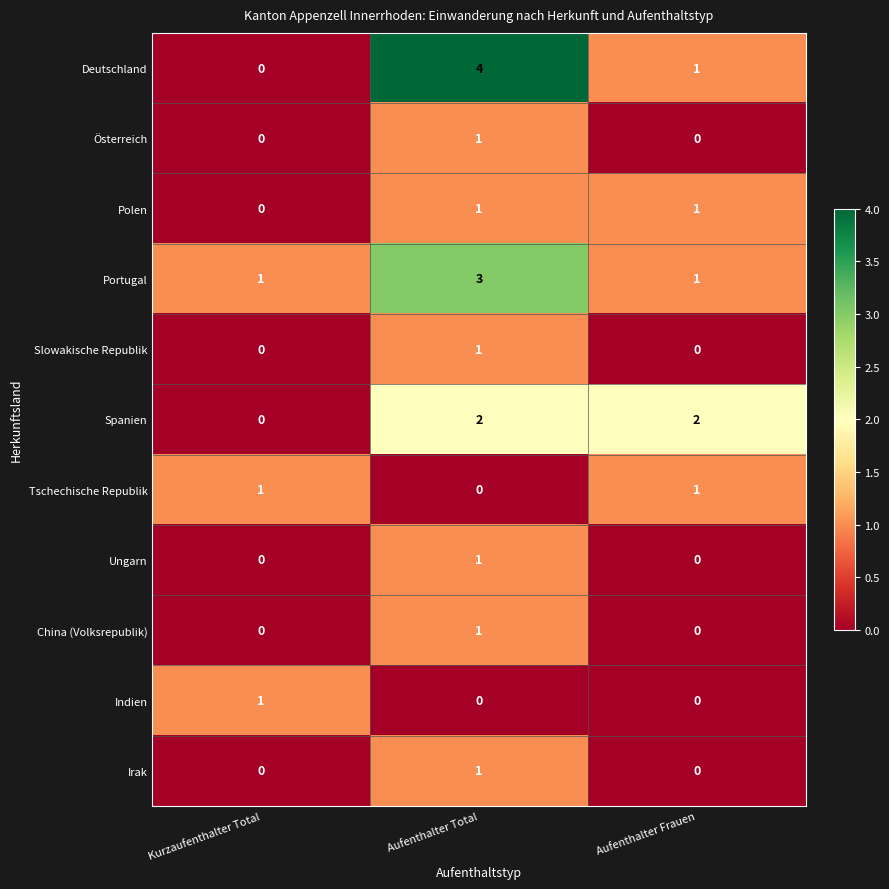

How many values in Irak are above zero?

1